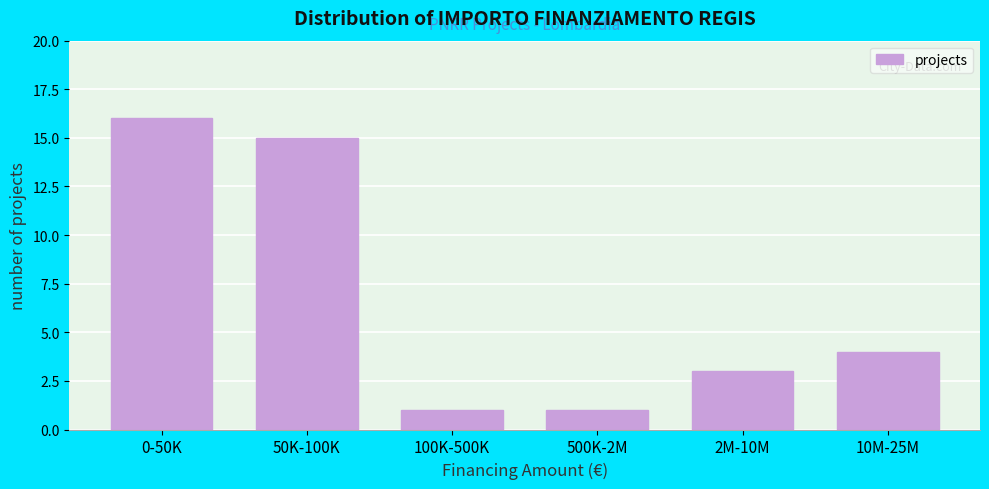

Reading right to left, what are all the values shown in this chart?

4	3	1	1	15	16